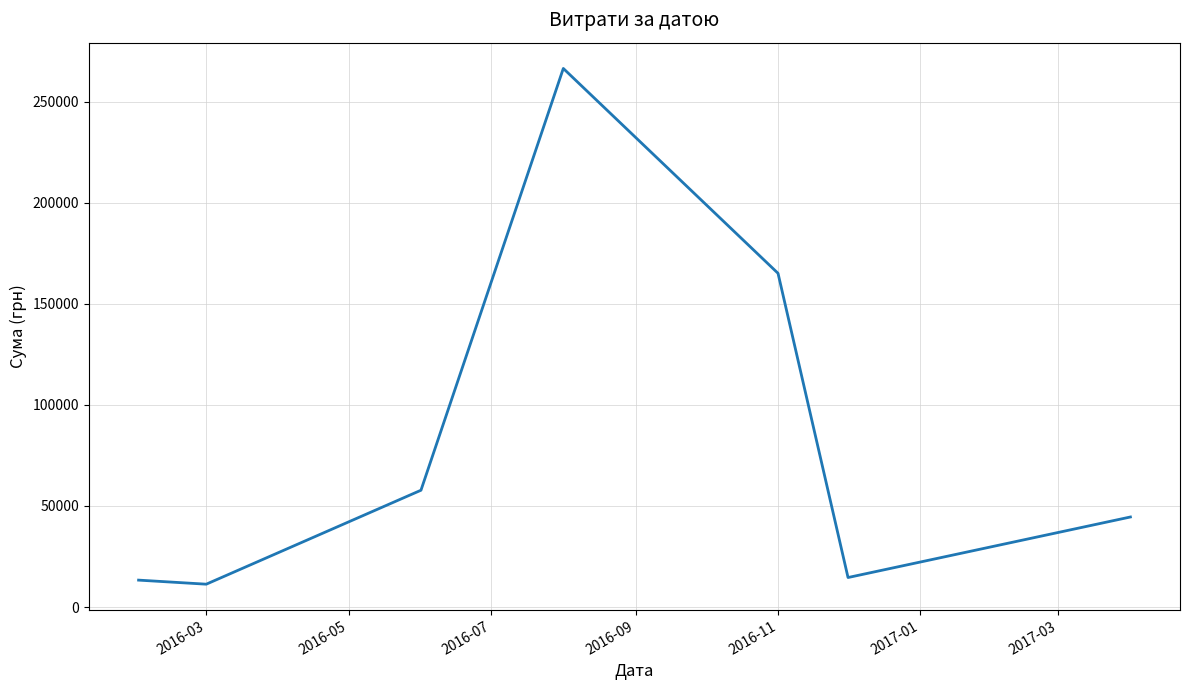

What is the smallest value displayed?

11304.0